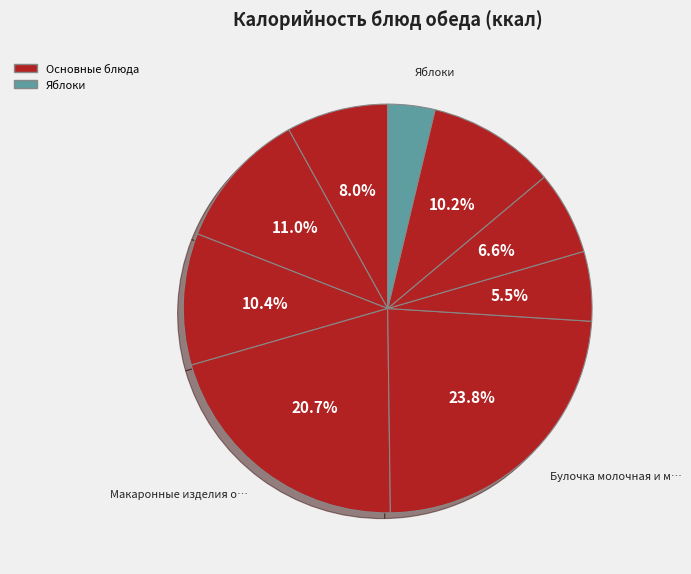

Is there a majority slice in this chart?

No